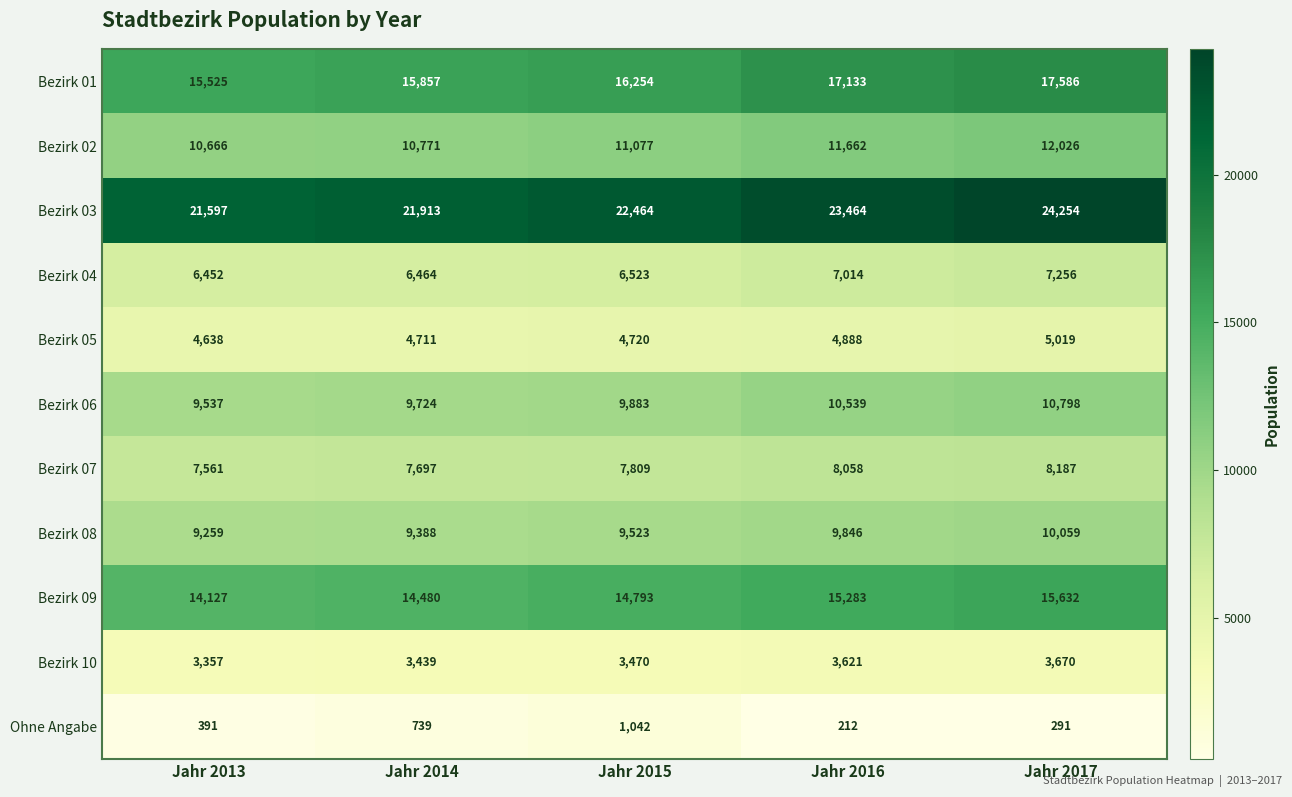

List the series in order of their peak value, lowest first.

Ohne Angabe, Bezirk 10, Bezirk 05, Bezirk 04, Bezirk 07, Bezirk 08, Bezirk 06, Bezirk 02, Bezirk 09, Bezirk 01, Bezirk 03